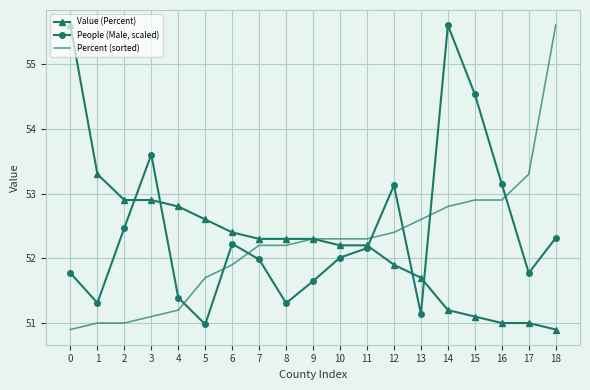

What is the smallest value displayed?

50.9